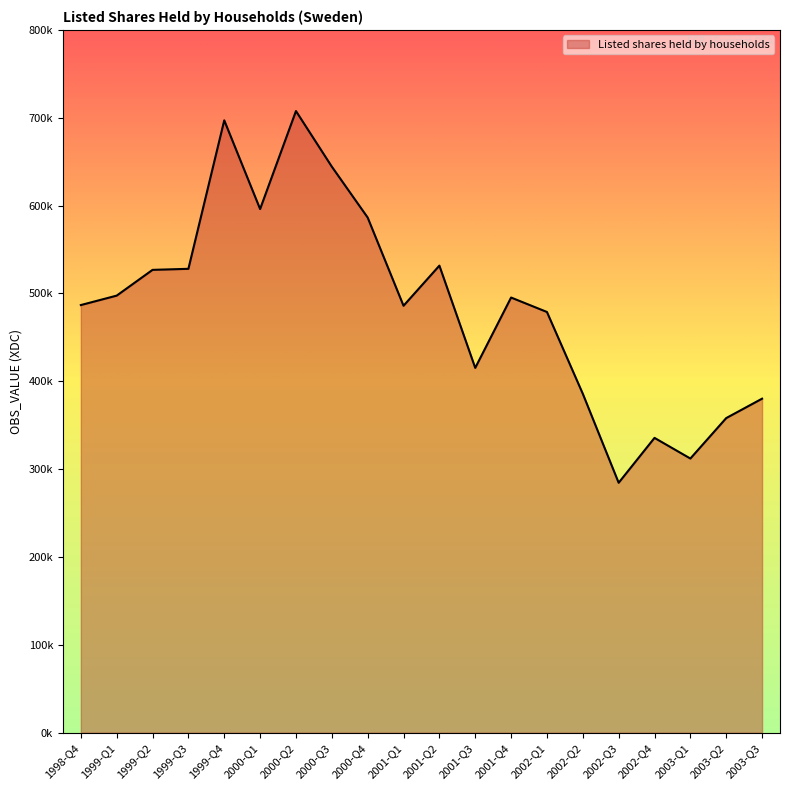

At which label is the value closest to 496099?

2001-Q4